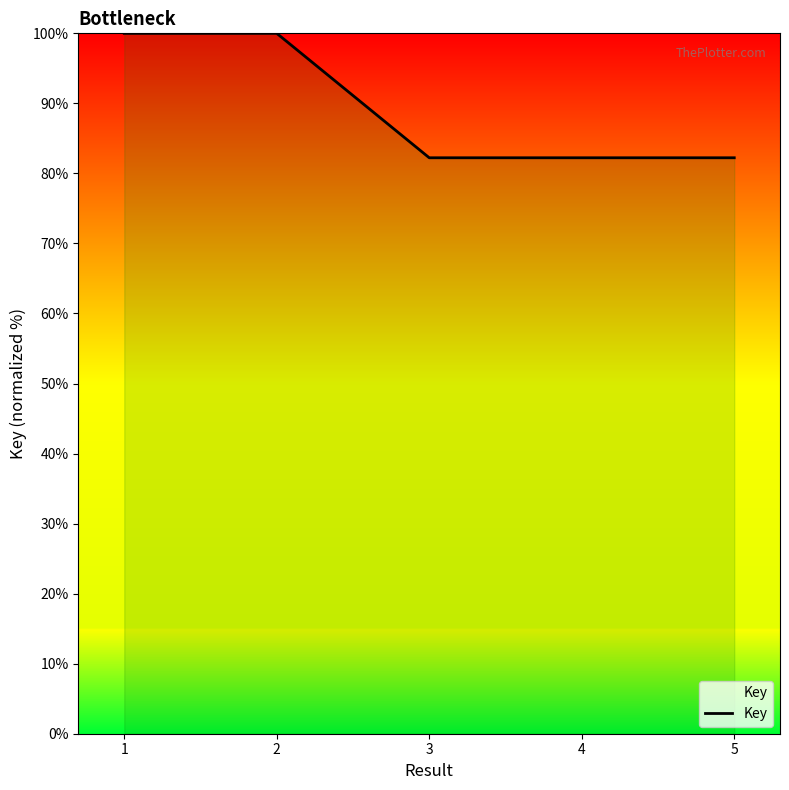

Reading right to left, what are all the values shown in this chart?

5=82.2	4=82.2	3=82.2	2=100.0	1=100.0